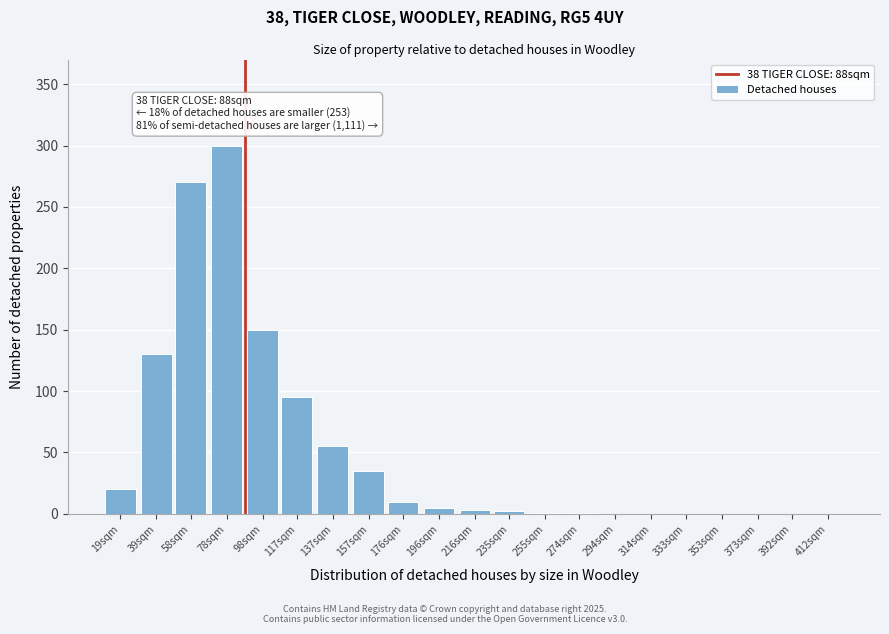

The chart shows a value of 33 at 98sqm. True or false?

False